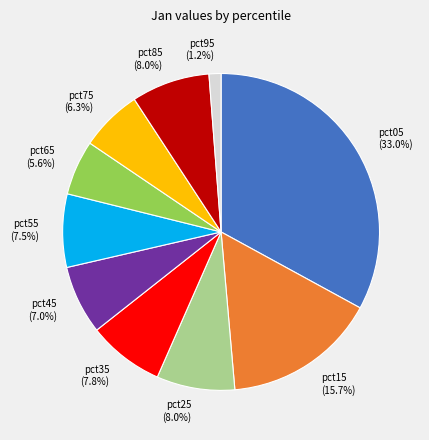

To the nearest percent, what is the difference between the largest and smallest slice percentages?

32%